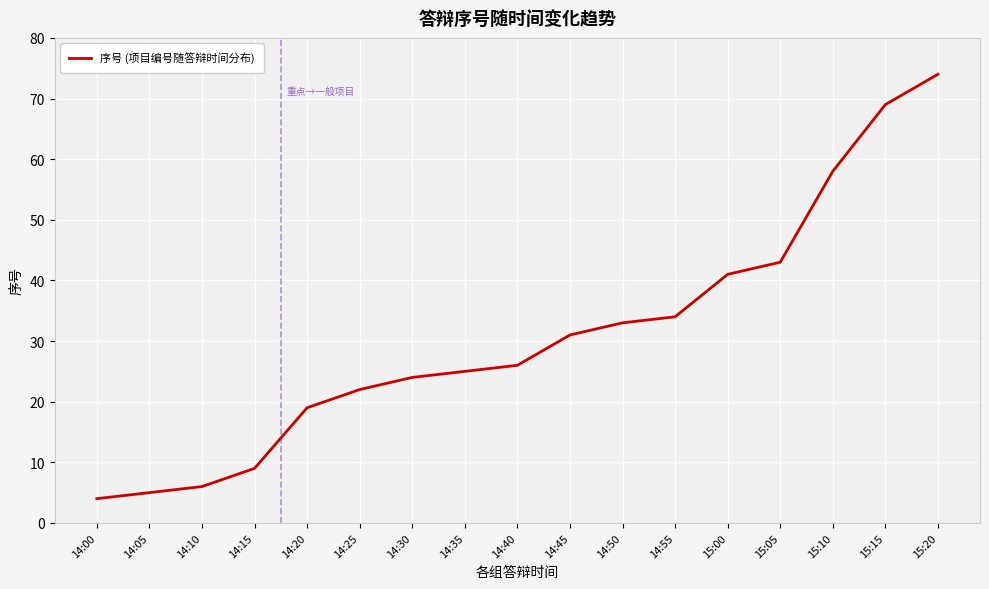

What is the ratio of the value at 14:00 to the value at 14:50?

0.1